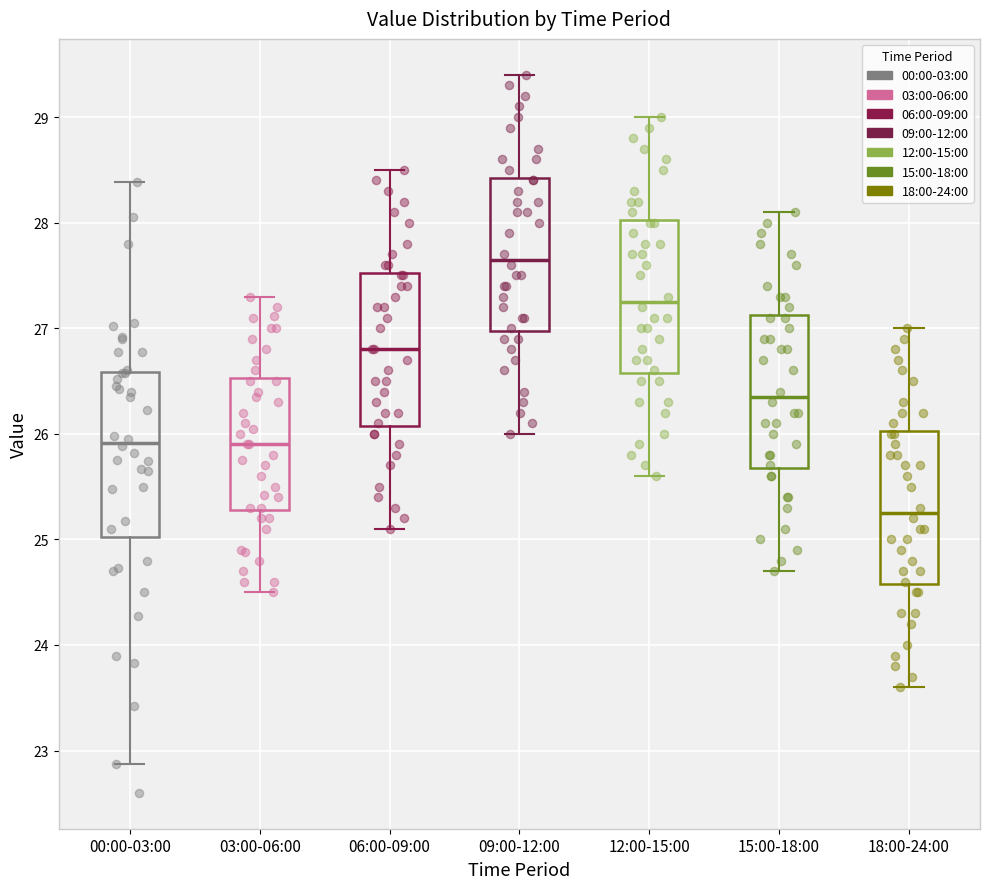

Where is the lower edge of the box for 12:00-15:00 on the y-axis? The values are not printed on the chart, so give them approximately, as read against the axis.

26.6